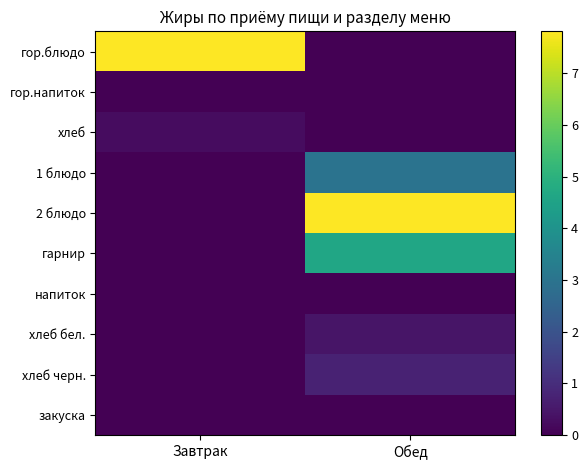

Which has a higher value, Завтрак or Обед?

Завтрак